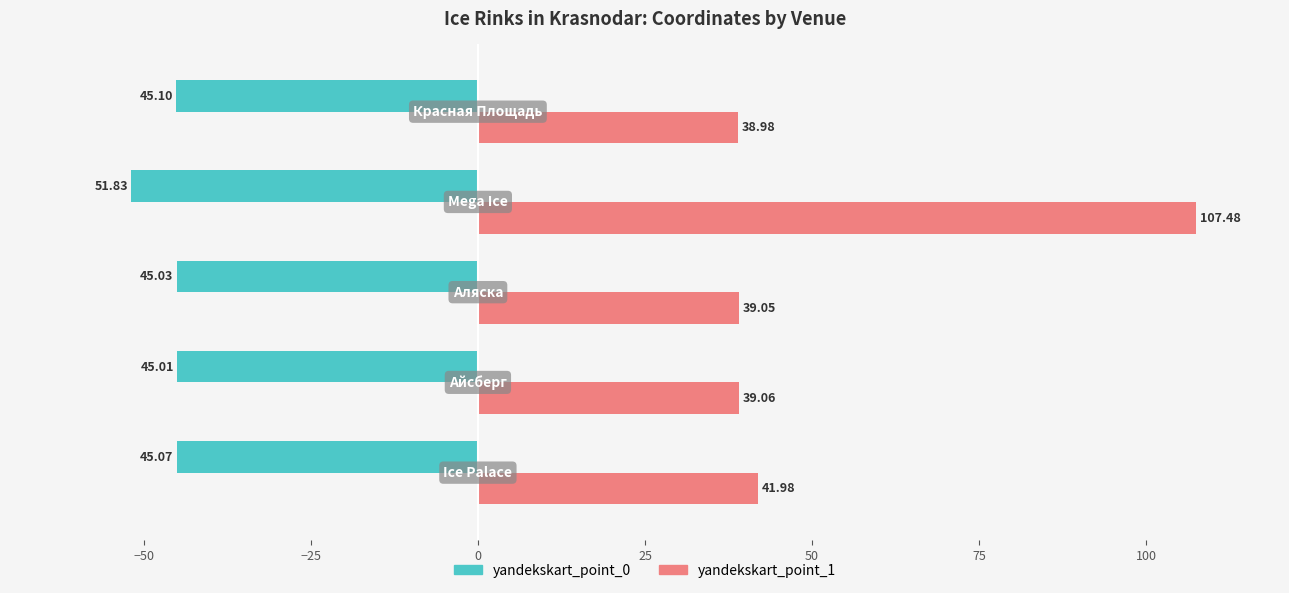

What is the average value of the yandekskart_point_1 series?

53.3